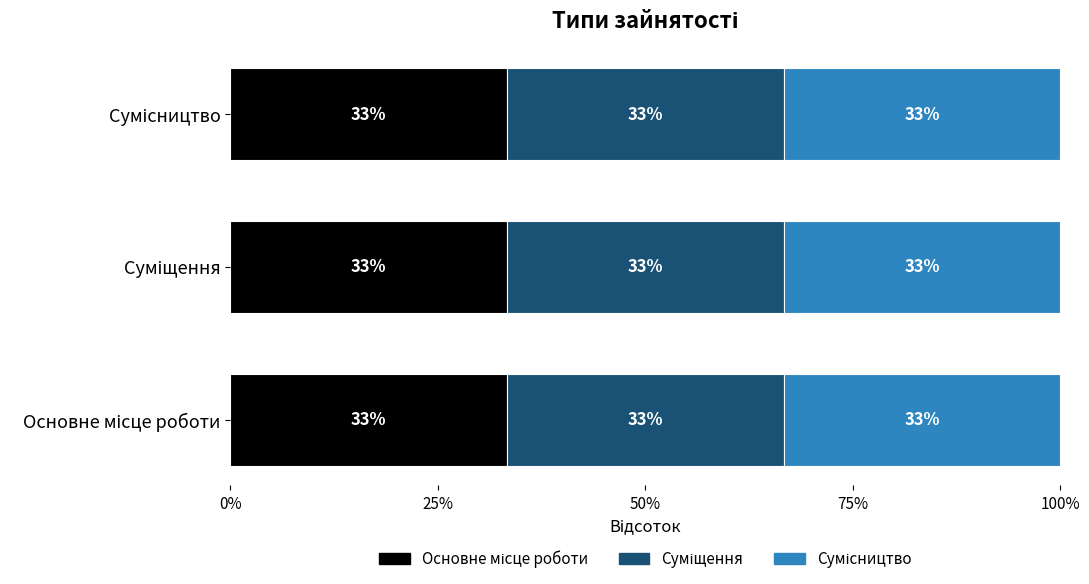

What is the label of the 2nd bar from the right?

Суміщення